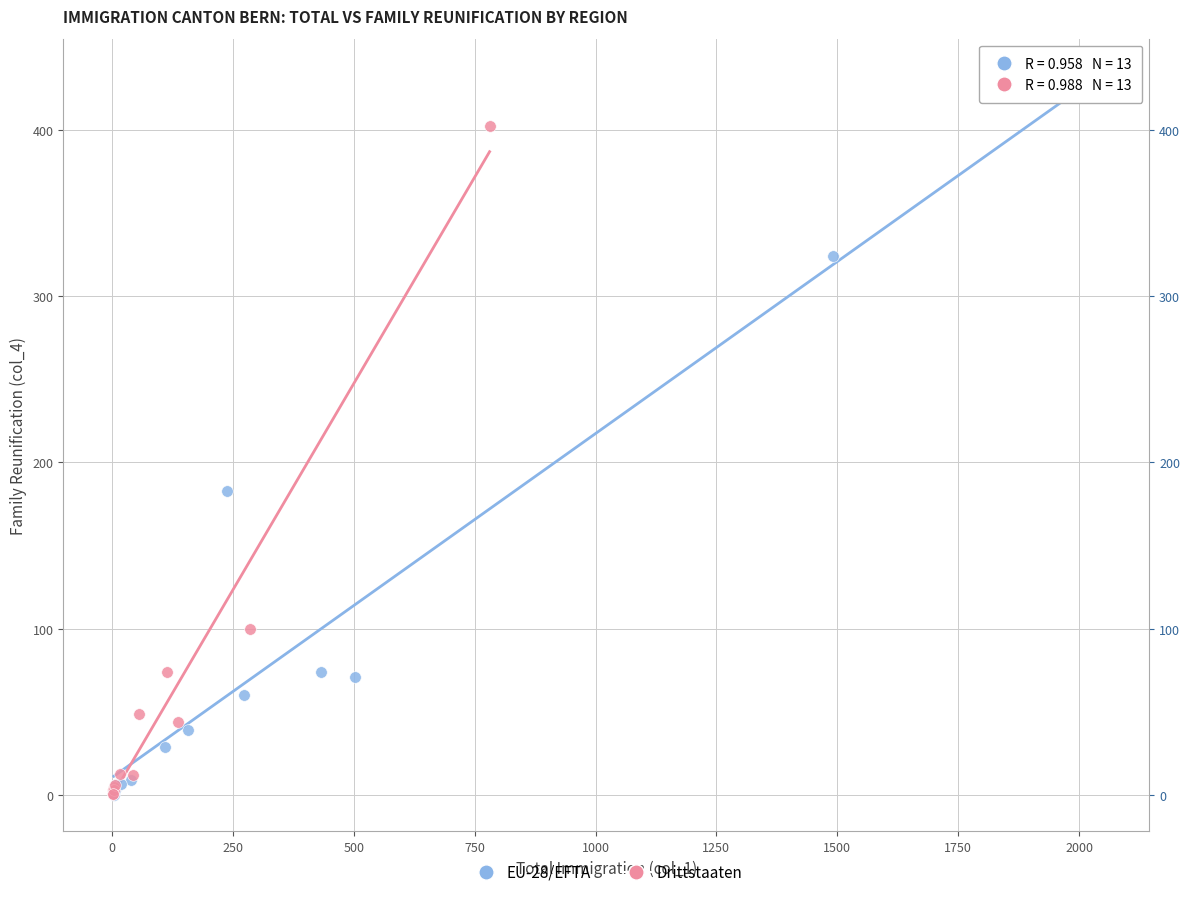

Which series has the widest spread of Y values?

EU-28/EFTA